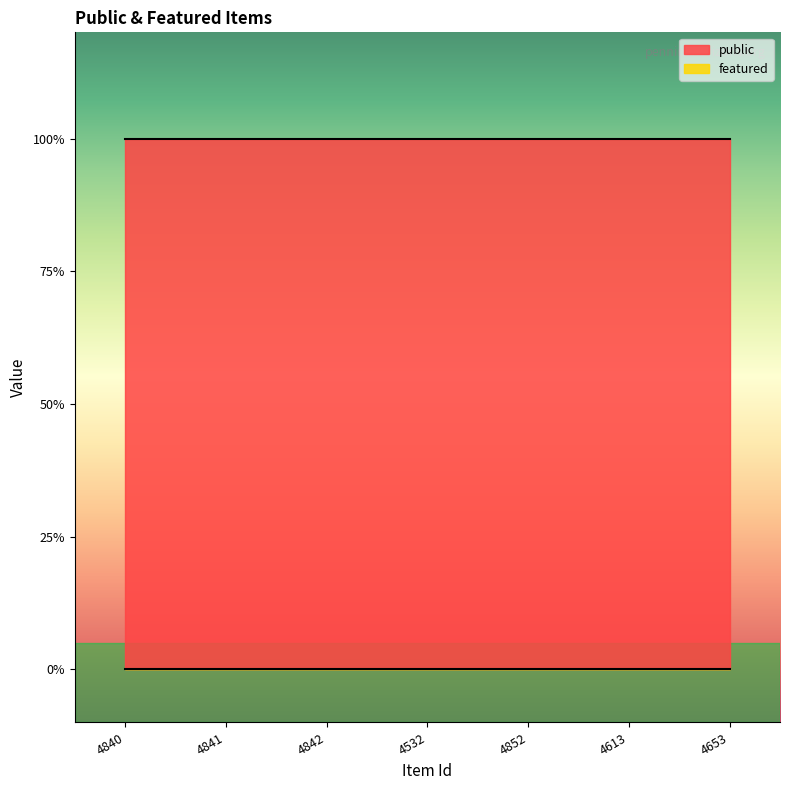

Is it true that public equals 2 at 4653?

False